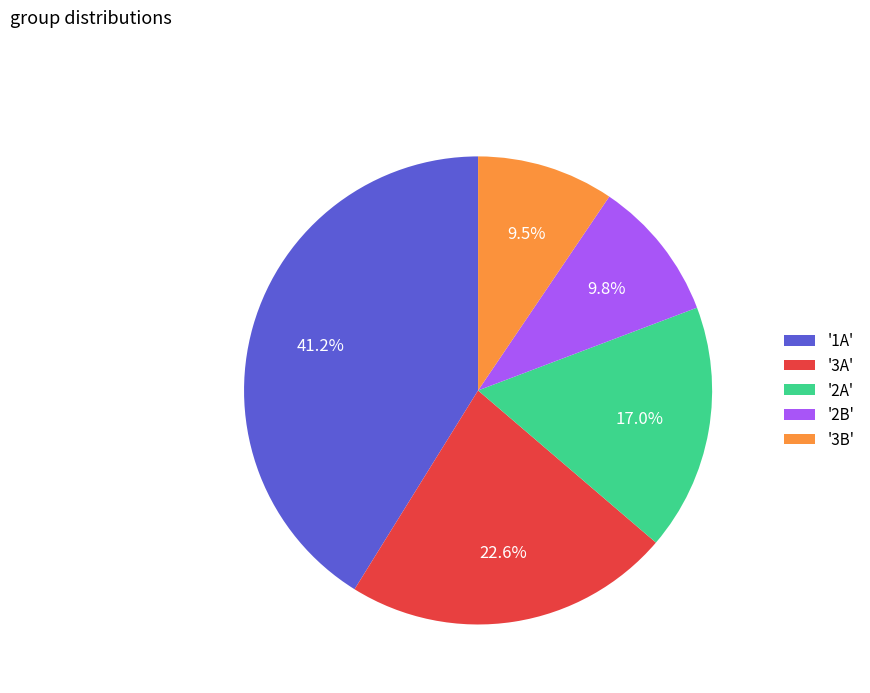

Combined, do '3B' and '2B' account for over 50%?

No